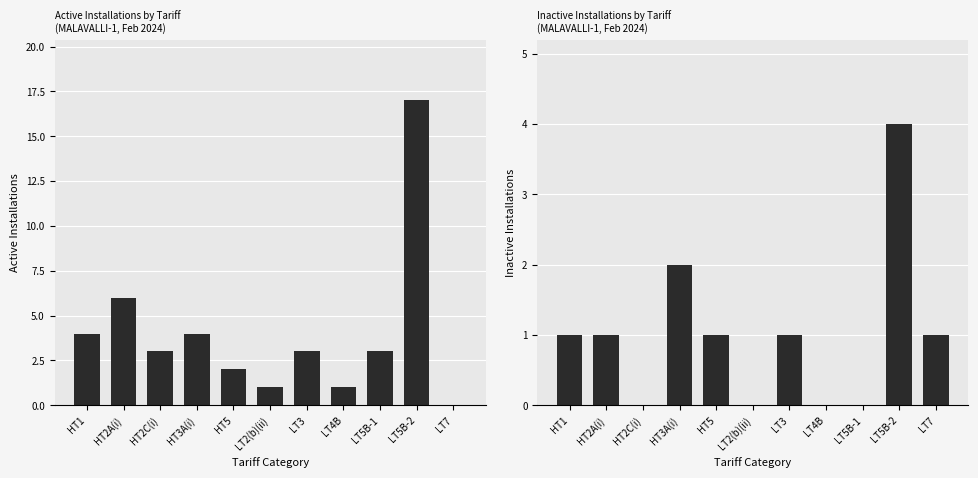

At which category is the sum across all series the highest?

LT5B-2